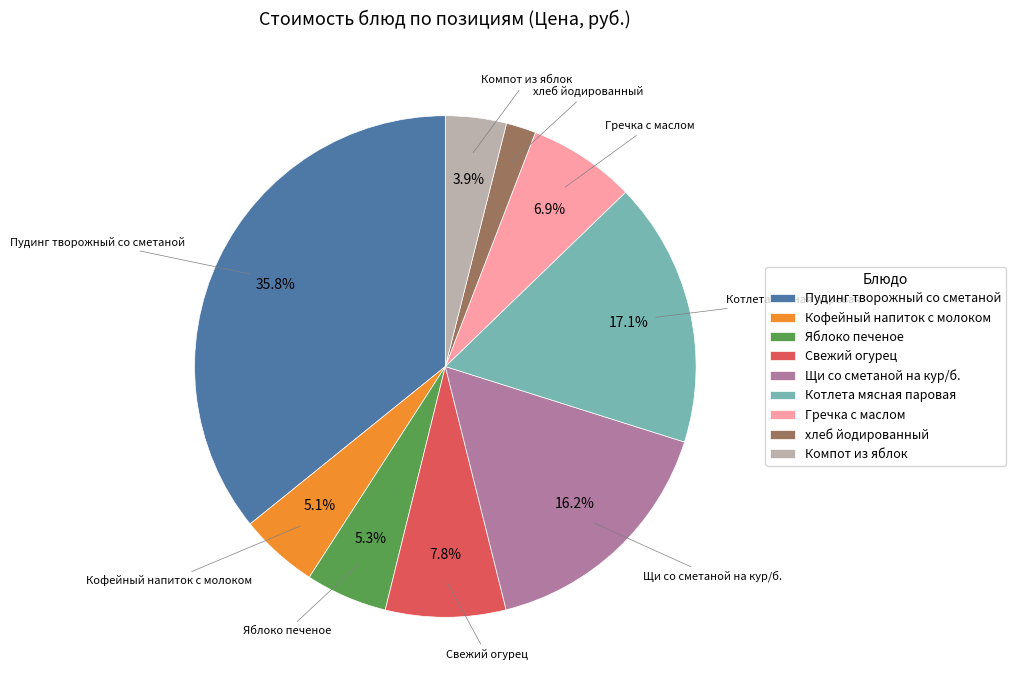

Which category has the smallest portion of the pie?

хлеб йодированный